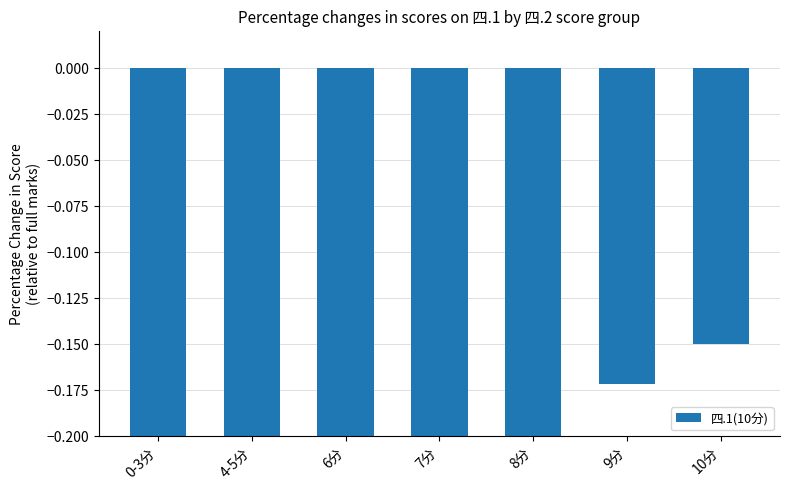

Reading left to right, what are all the values shown in this chart?

-0.3	-0.6	-0.4	-0.4	-0.3	-0.2	-0.2